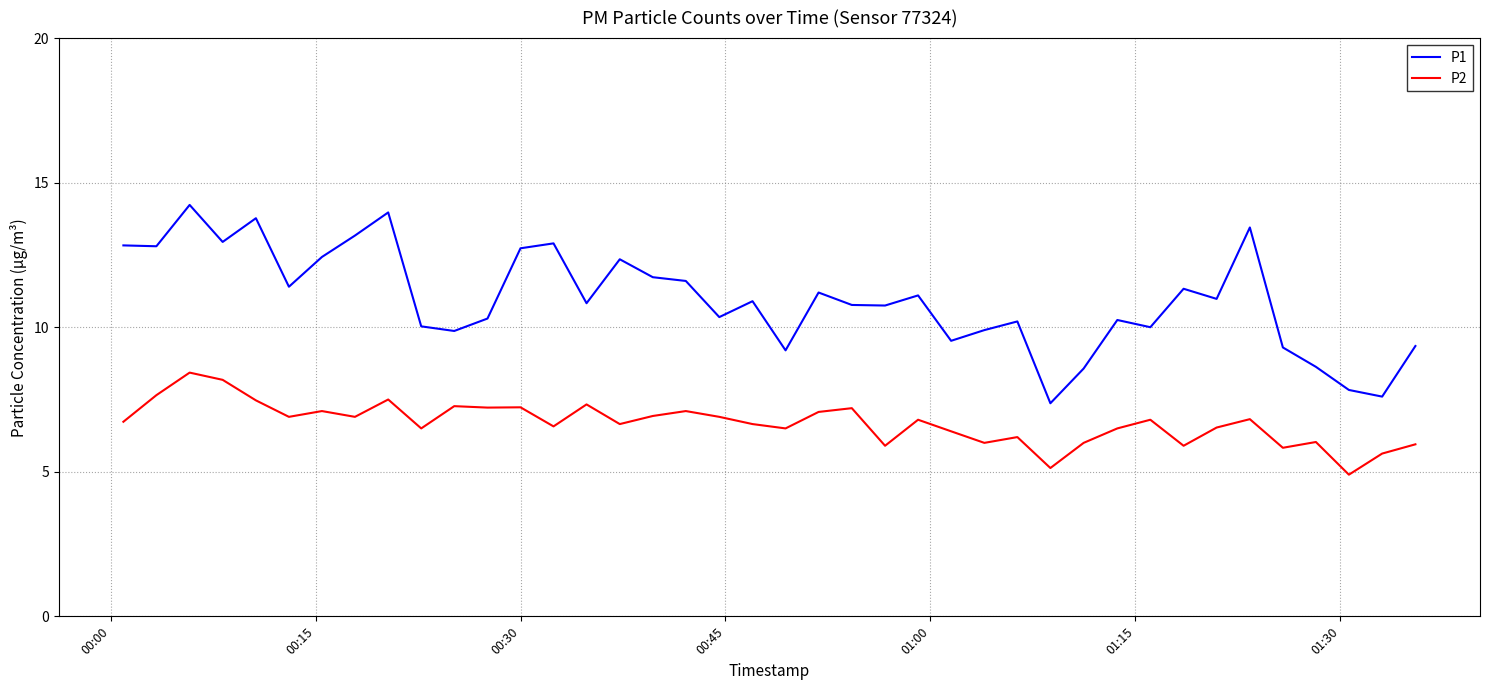

What is the sum of all P2 values?

267.3